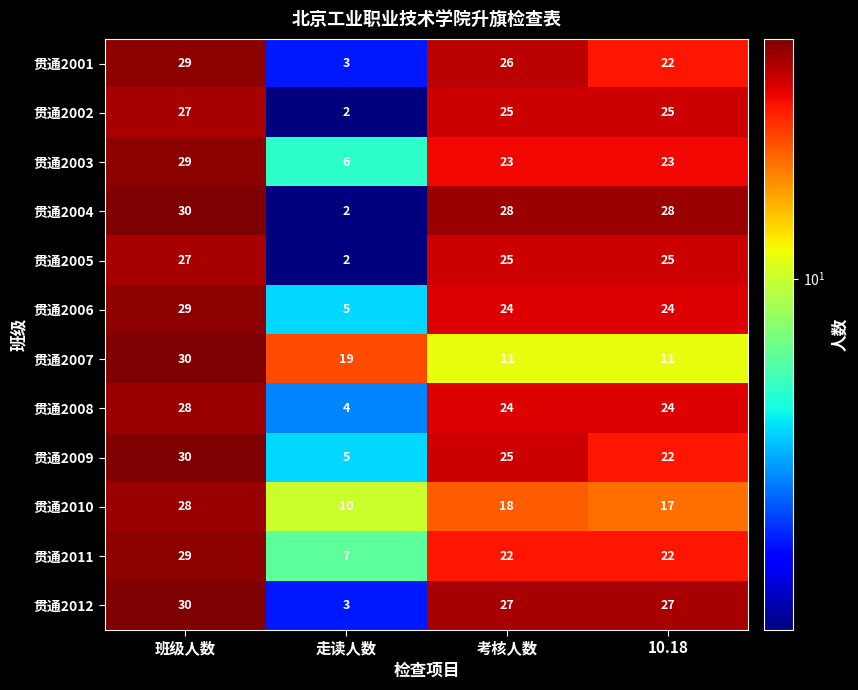

What is the difference between the maximum and minimum values in the 贯通2010 series?

18